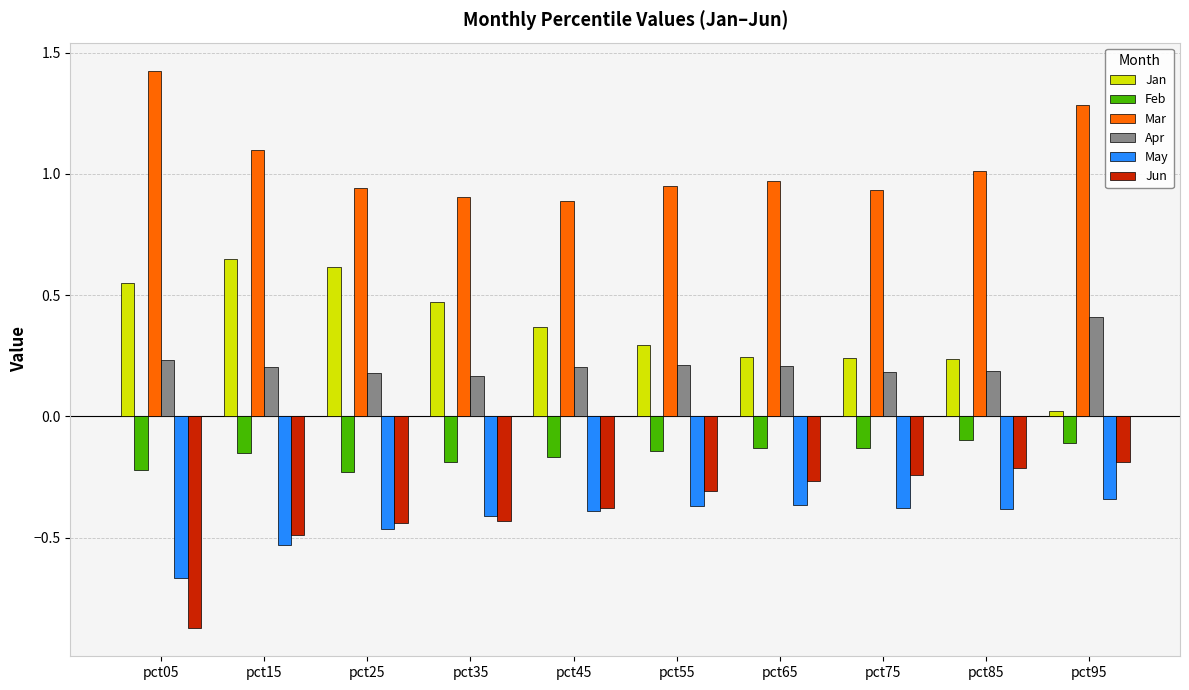

The Feb series shows -0.1 at pct65. True or false?

True